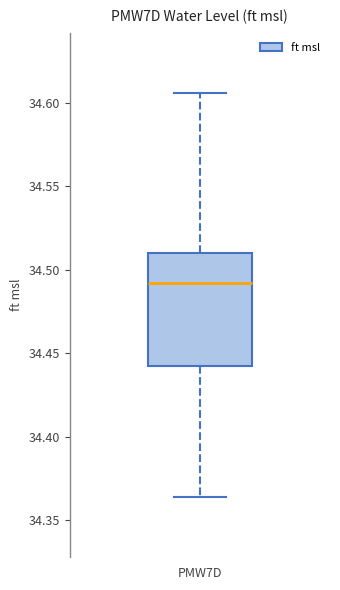

Where does the lower whisker of the box for PMW7D end on the y-axis? The values are not printed on the chart, so give them approximately, as read against the axis.

34.365